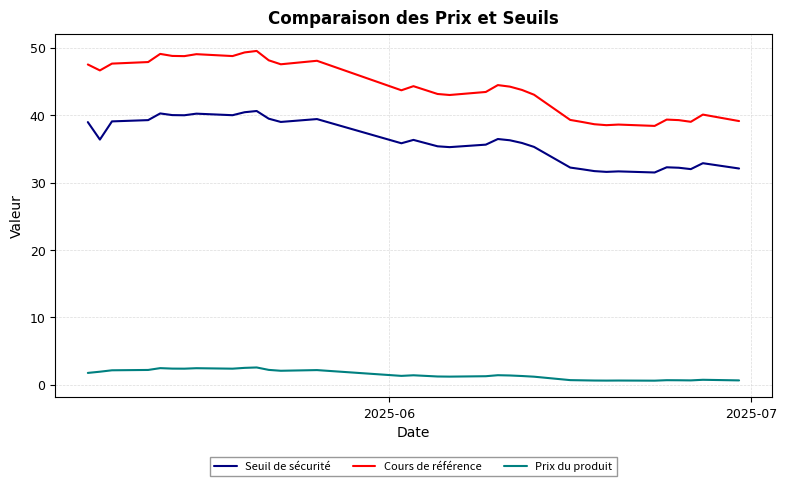

What is the difference between the maximum and minimum values in the Cours de référence series?

11.1